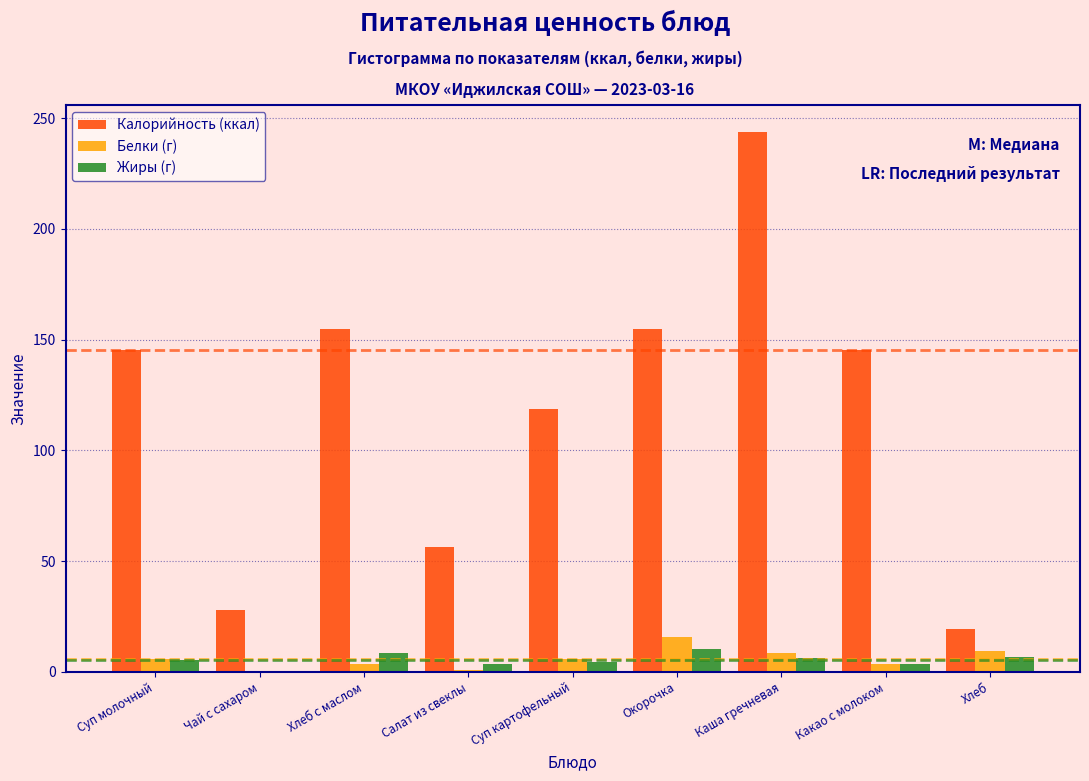

True or false: Калорийность (ккал) has a value of 75.3 at Суп картофельный.

False